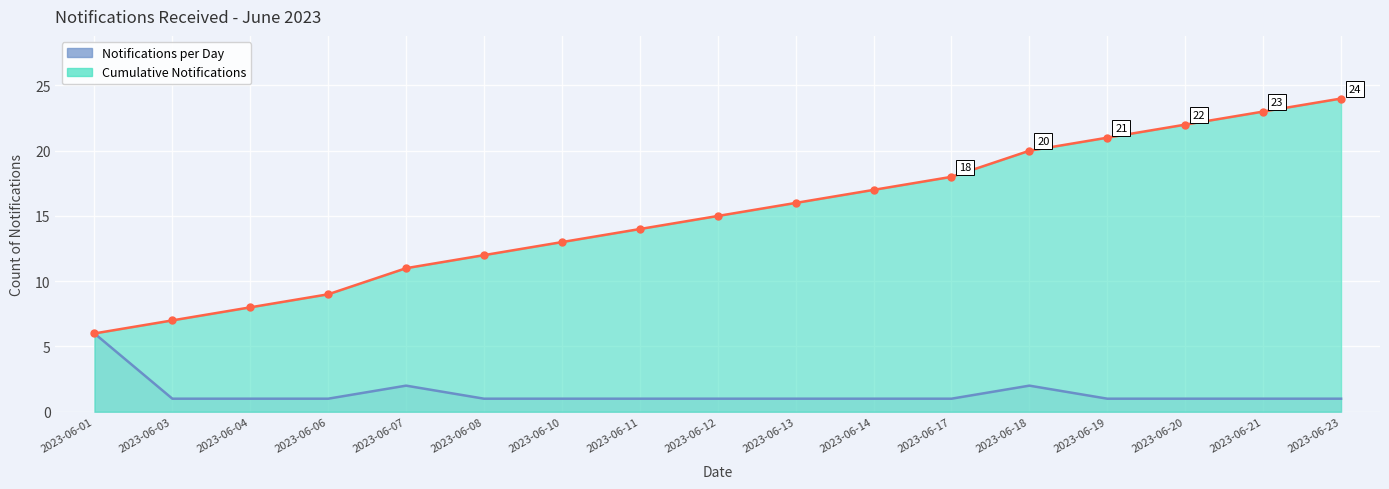

Is the value of Cumulative Notifications at 2023-06-18 greater than the value of Notifications per Day at 2023-06-11?

Yes